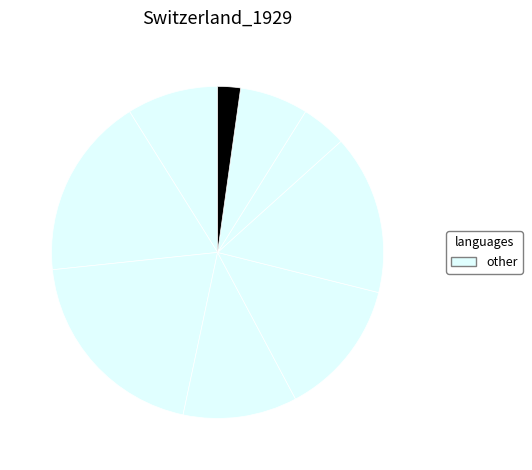

Which category has the smallest portion of the pie?

2